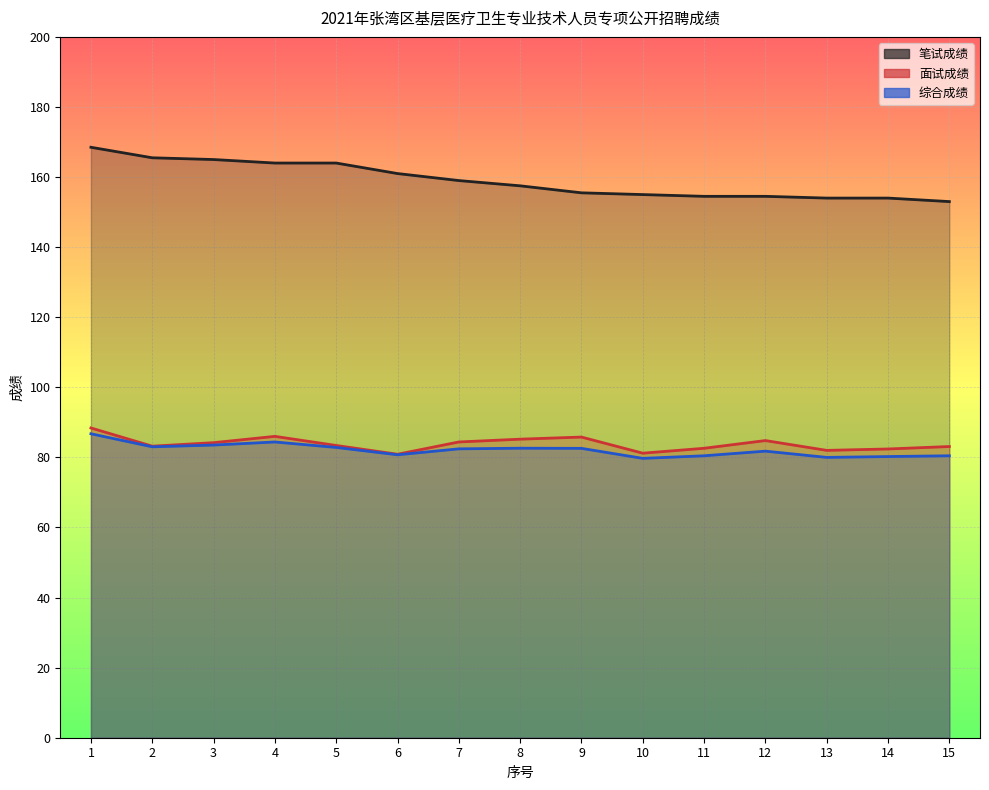

At which label does 面试成绩 reach its minimum?

6